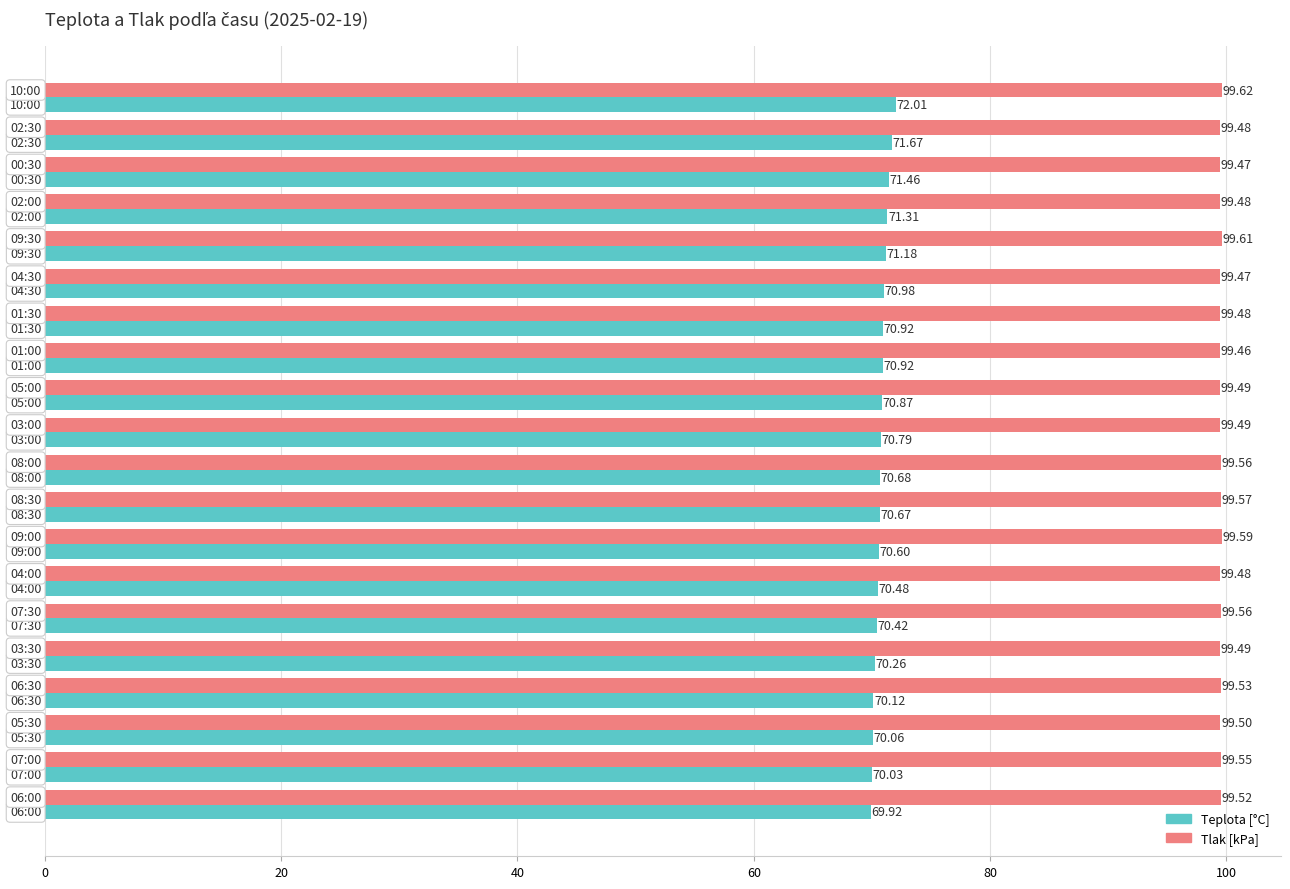

Rank the series by their average value, from highest to lowest.

Tlak [kPa], Teplota [°C]